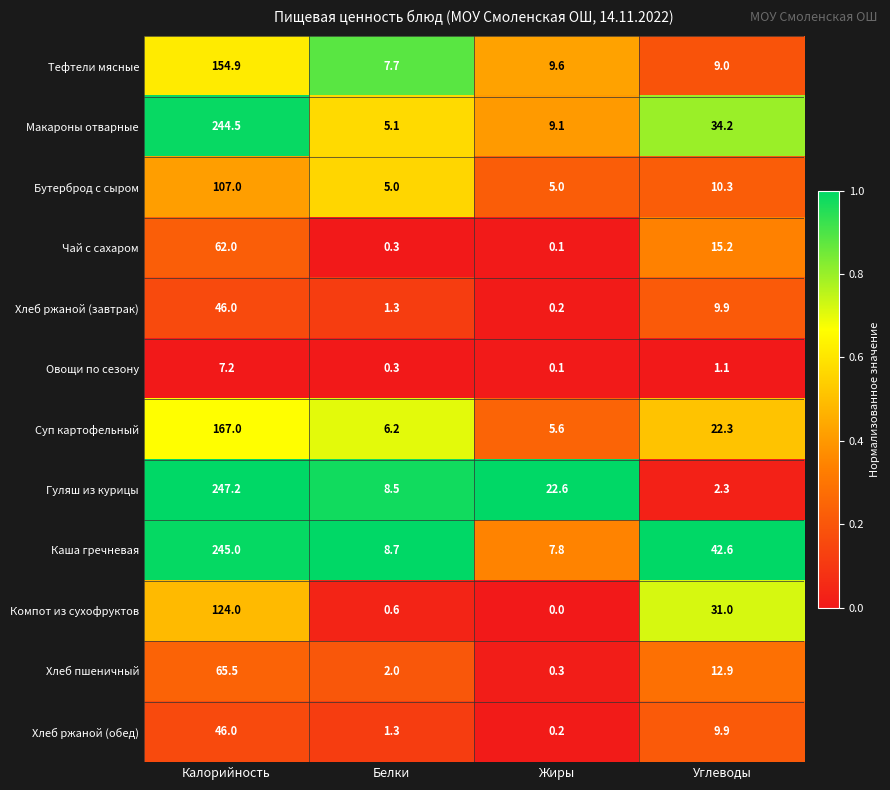

At how many categories does at least one series exceed 9?

3